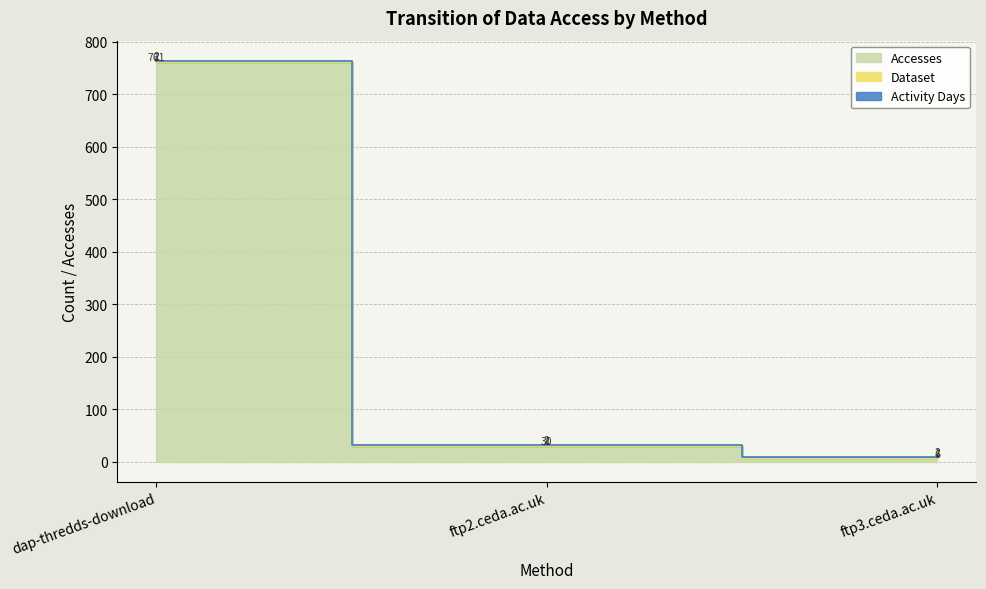

Is the value of Dataset at ftp3.ceda.ac.uk greater than the value of Accesses at ftp3.ceda.ac.uk?

No